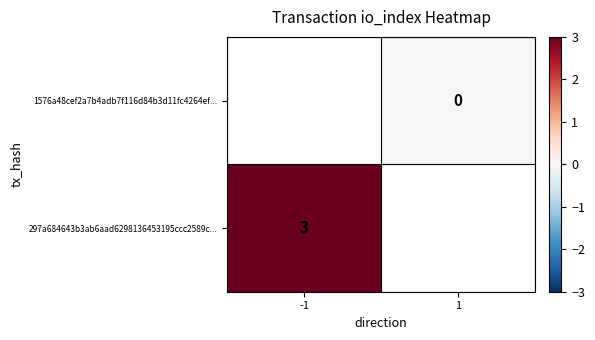

The 297a684643b3ab6aad6298136453195ccc2589c... series shows 3 at -1. True or false?

True